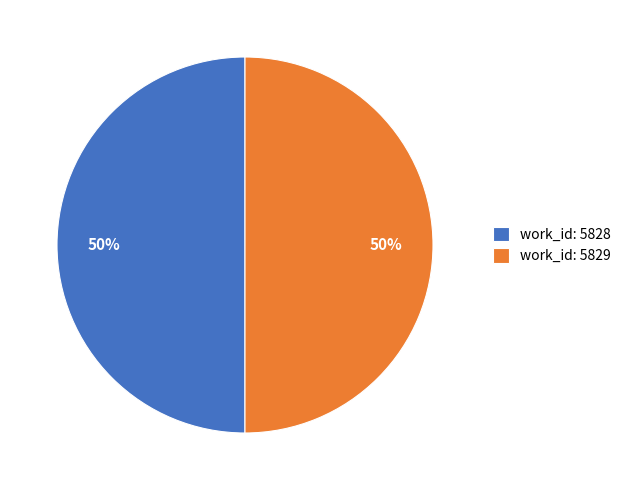

Is the sum of work_id: 5829 and work_id: 5828 greater than half?

Yes